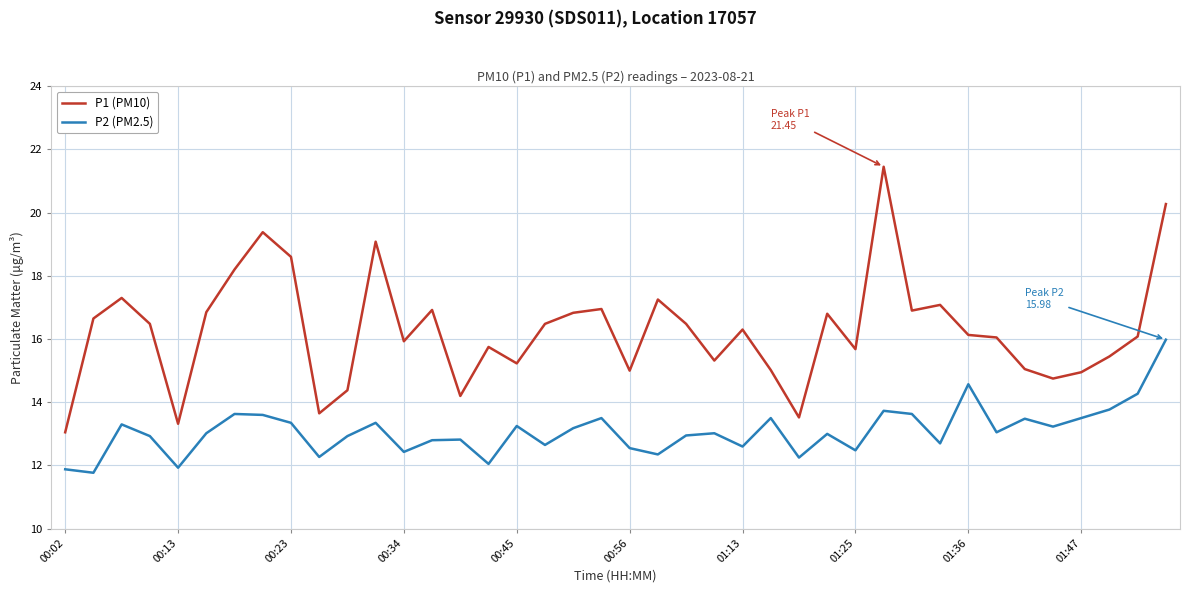

Which series has the largest range (max minus min)?

P1 (PM10)